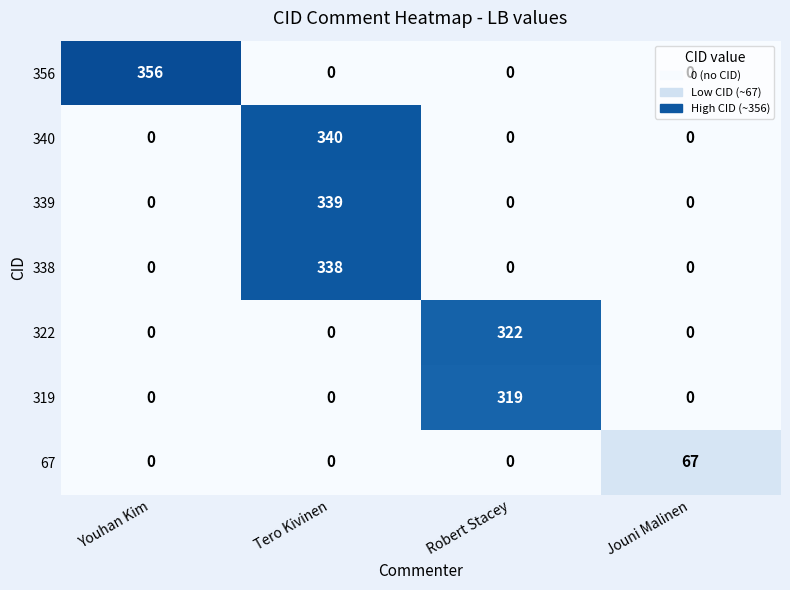

Which series has the largest range (max minus min)?

356